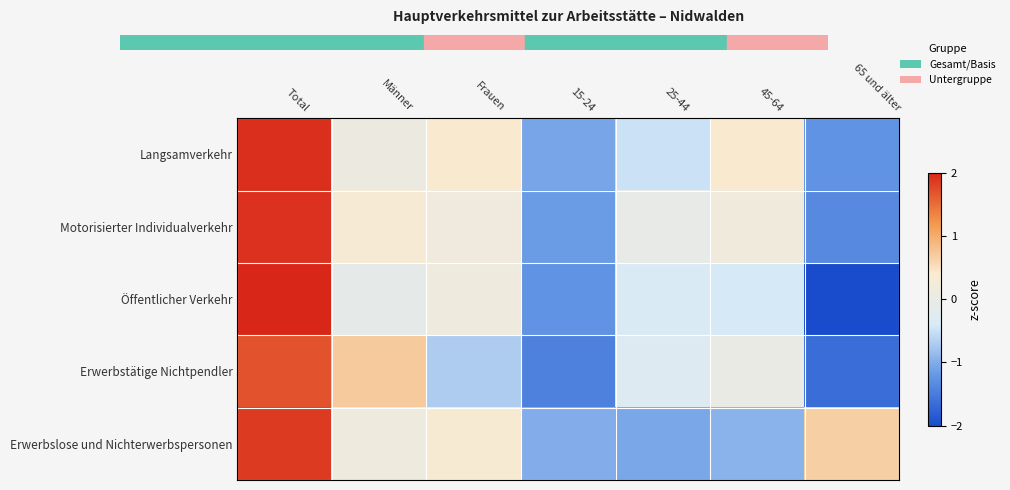

What is the difference between the highest and lowest values at 65 und älter?

2.7